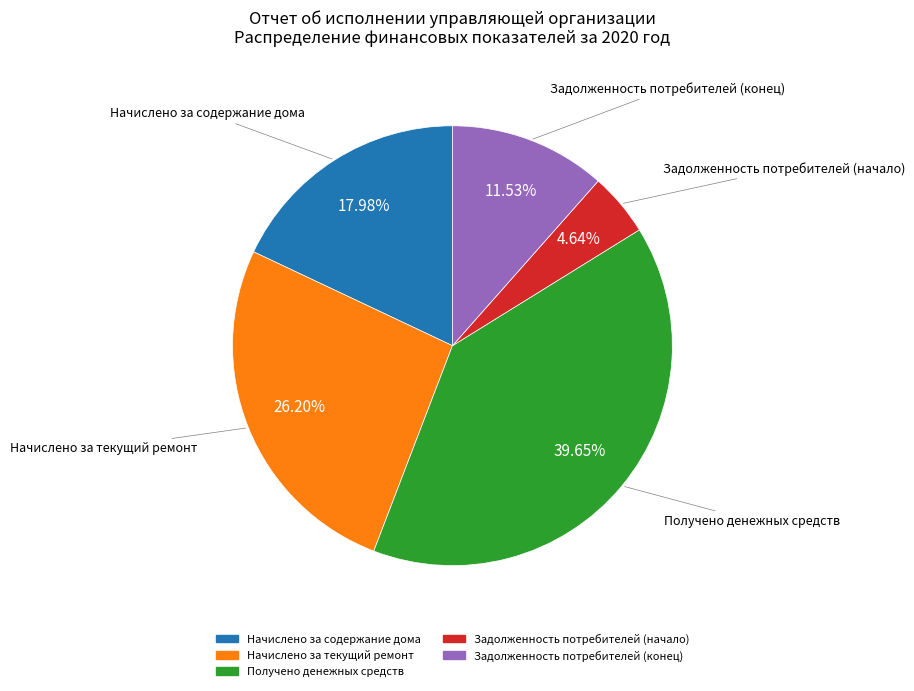

Which category has the biggest portion of the pie?

Получено денежных средств